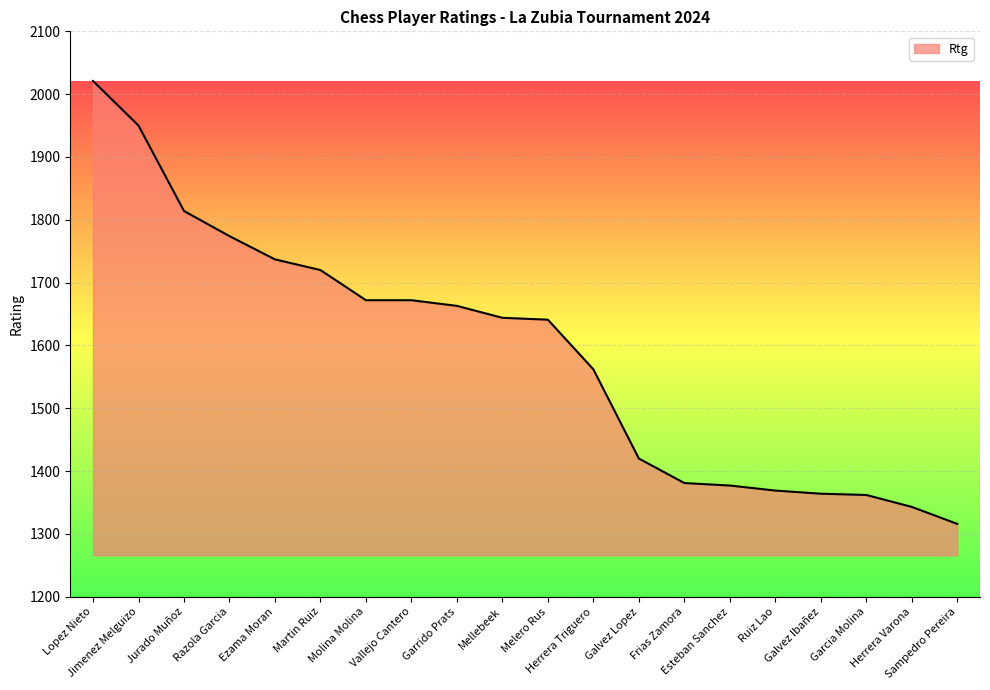

What is the maximum value shown in the chart?

2021